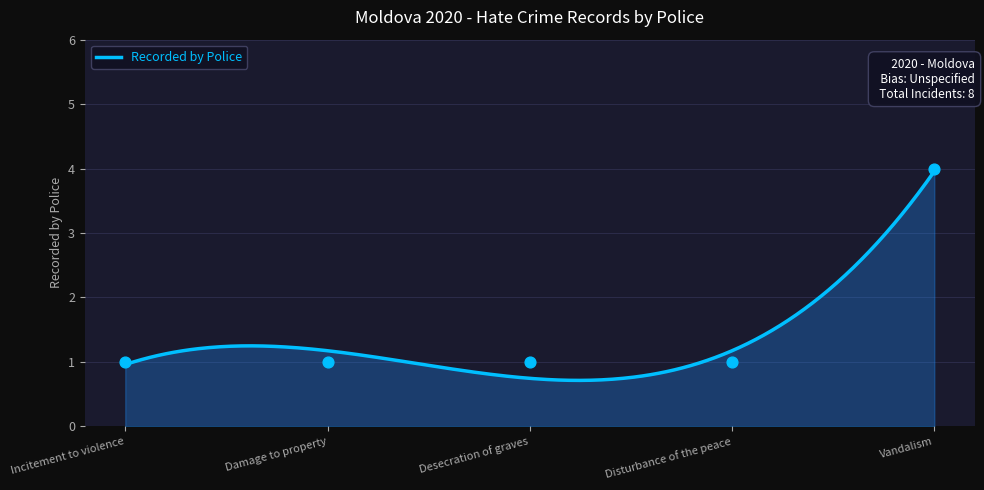

What is the ratio of the value at Vandalism to the value at Incitement to violence?

4.0